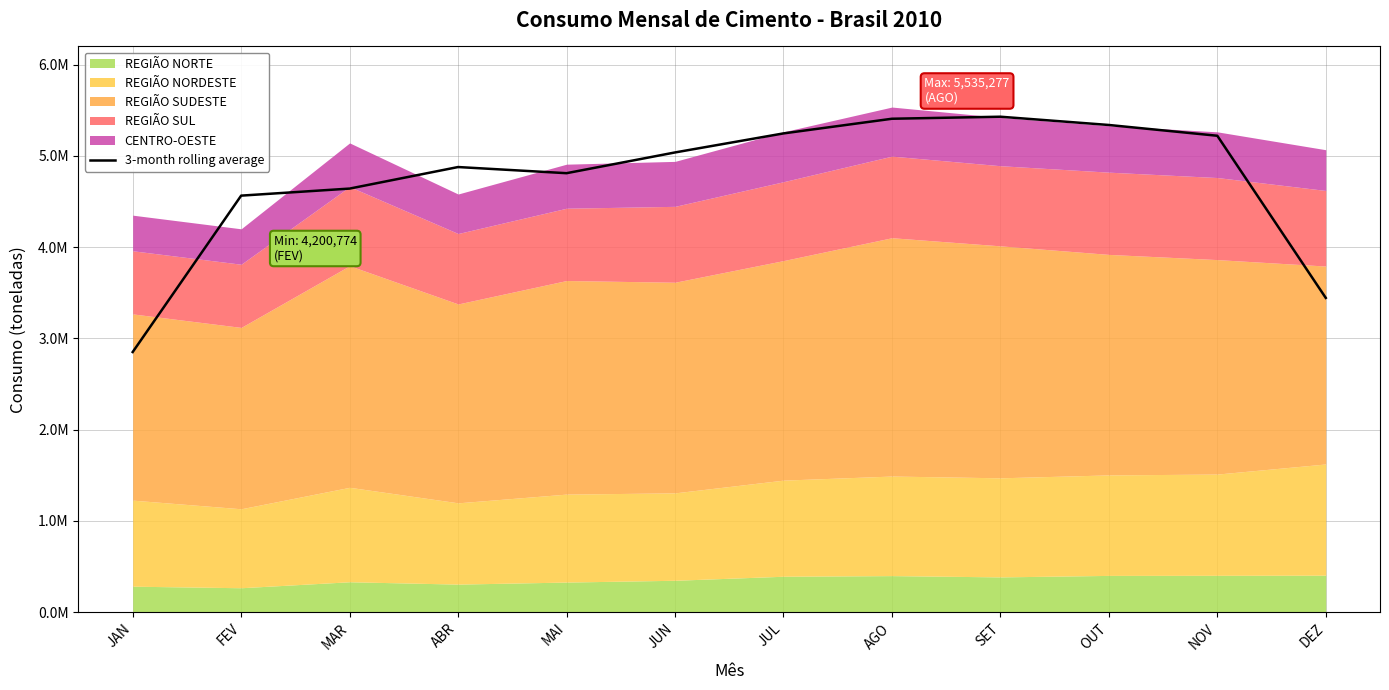

True or false: the data shows 7257883.8 at MAR.

False